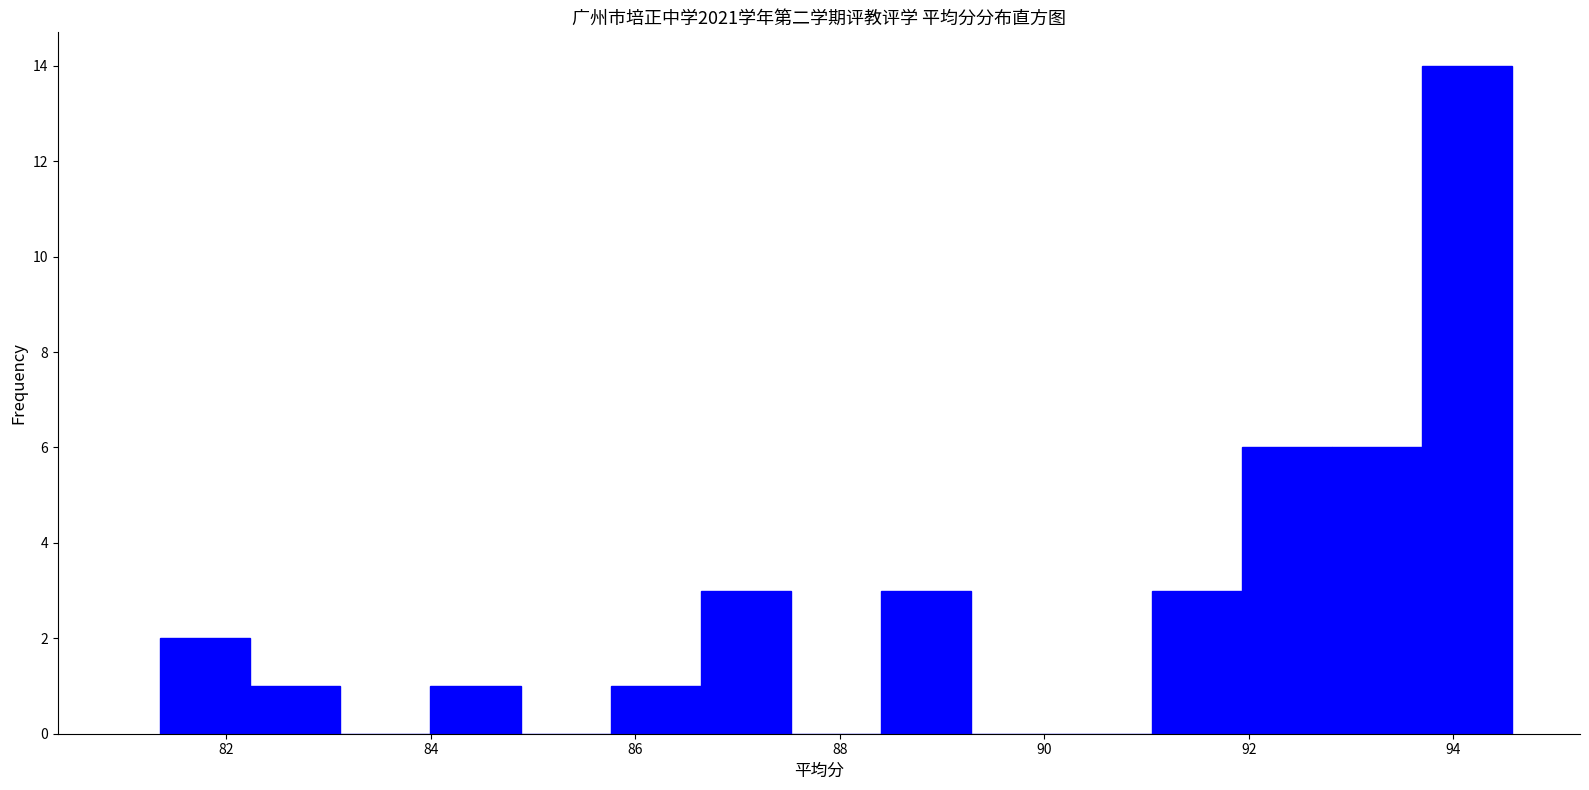

Which range on the x-axis has the tallest bar?

93.6 to 94.6